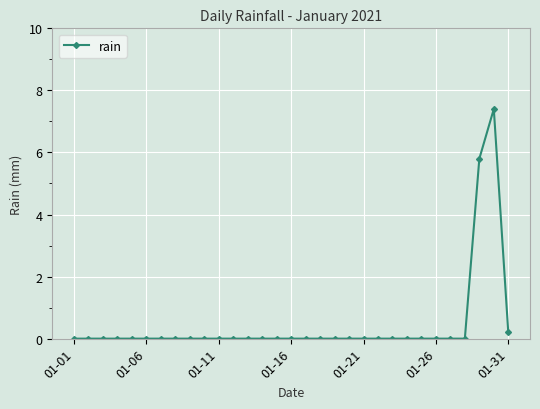

What is the greatest value displayed?

7.4